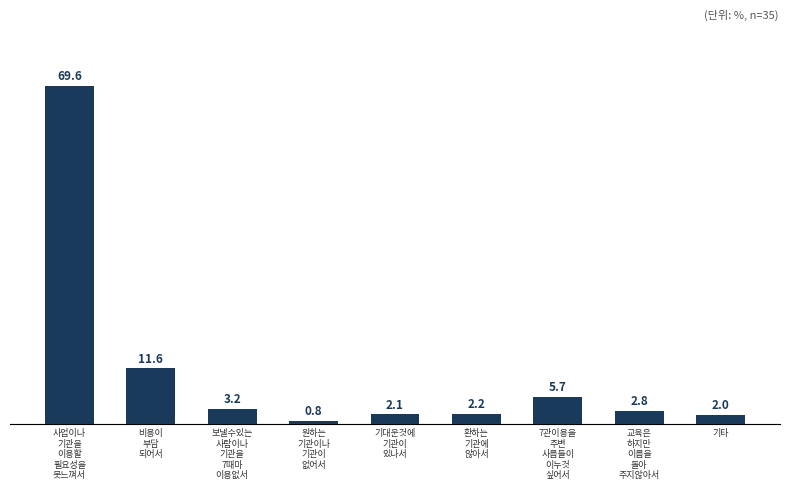

Is it true that the value at 사업이나
기관을
이용할
필요성을
못느껴서 is 69.6?

True